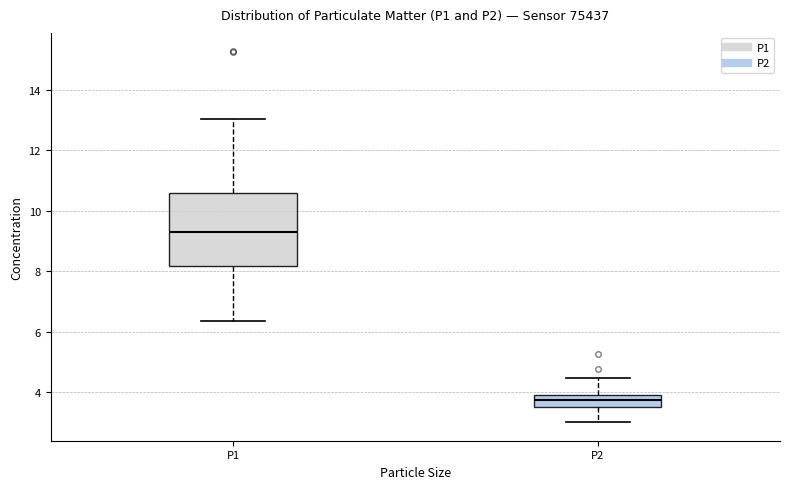

Reading left to right, transcribe this box plot: for each box, give where its median line is, the range the box spans, and where its two whiskers end, as read against the y-axis. The values are not printed on the chart, so give them approximately, as read against the axis.

P1: median 9.2, box 8.2 to 10.6, whiskers 6.4 to 13.0
P2: median 3.8, box 3.6 to 4.0, whiskers 3.0 to 4.4